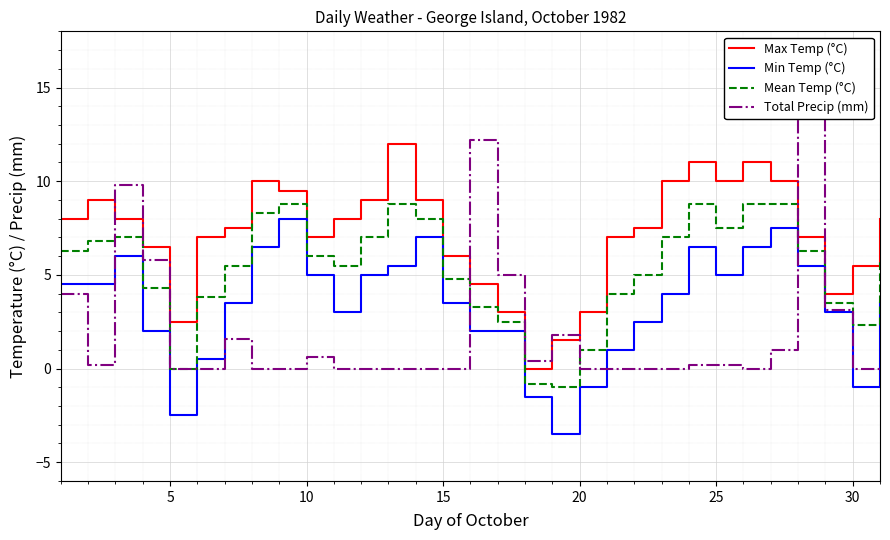

What is the highest value of the Mean Temp (°C) series?

8.8